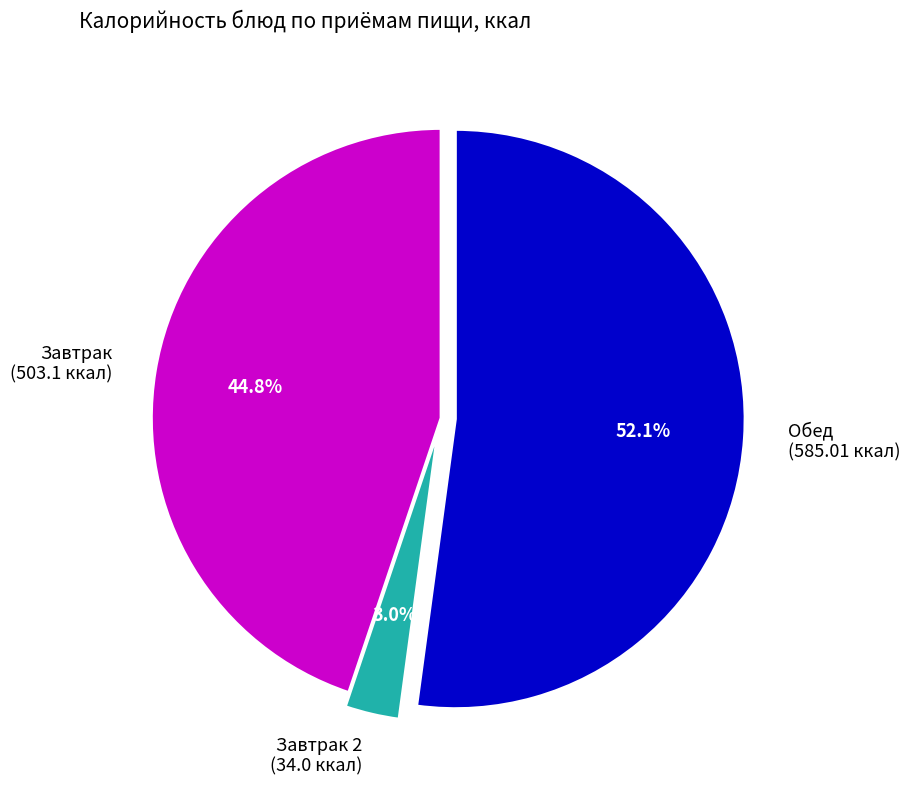

Does Завтрак 2 (34.0 ккал) account for over 50% of the chart?

No